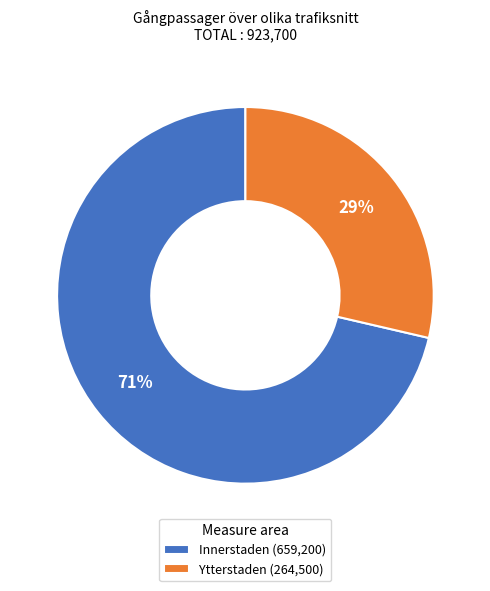

Count the number of slices in the pie.

2